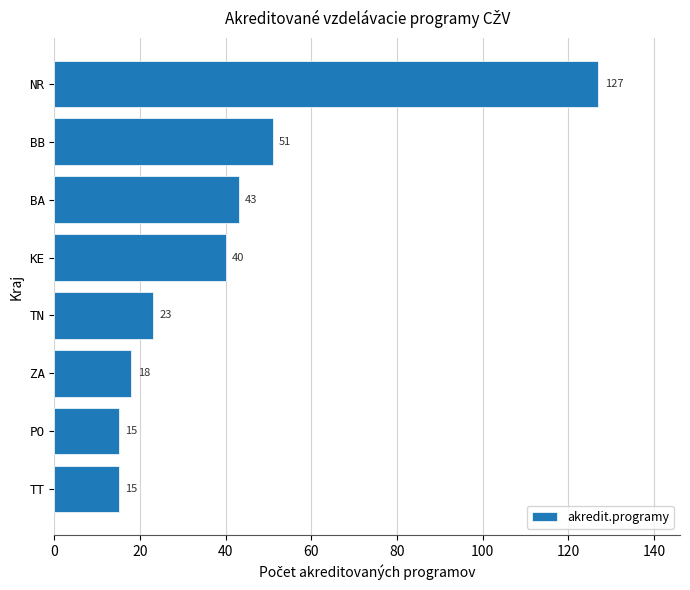

What is the maximum value shown in the chart?

127